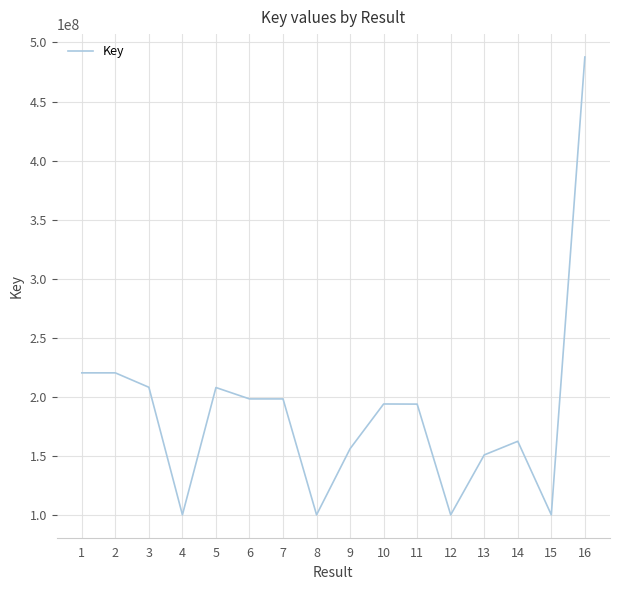

What is the difference between the maximum and minimum values?

387303277